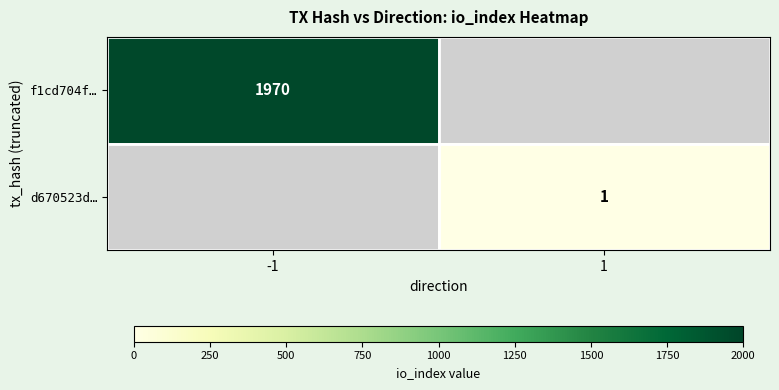

Is it true that d670523d… equals 1 at 1?

True